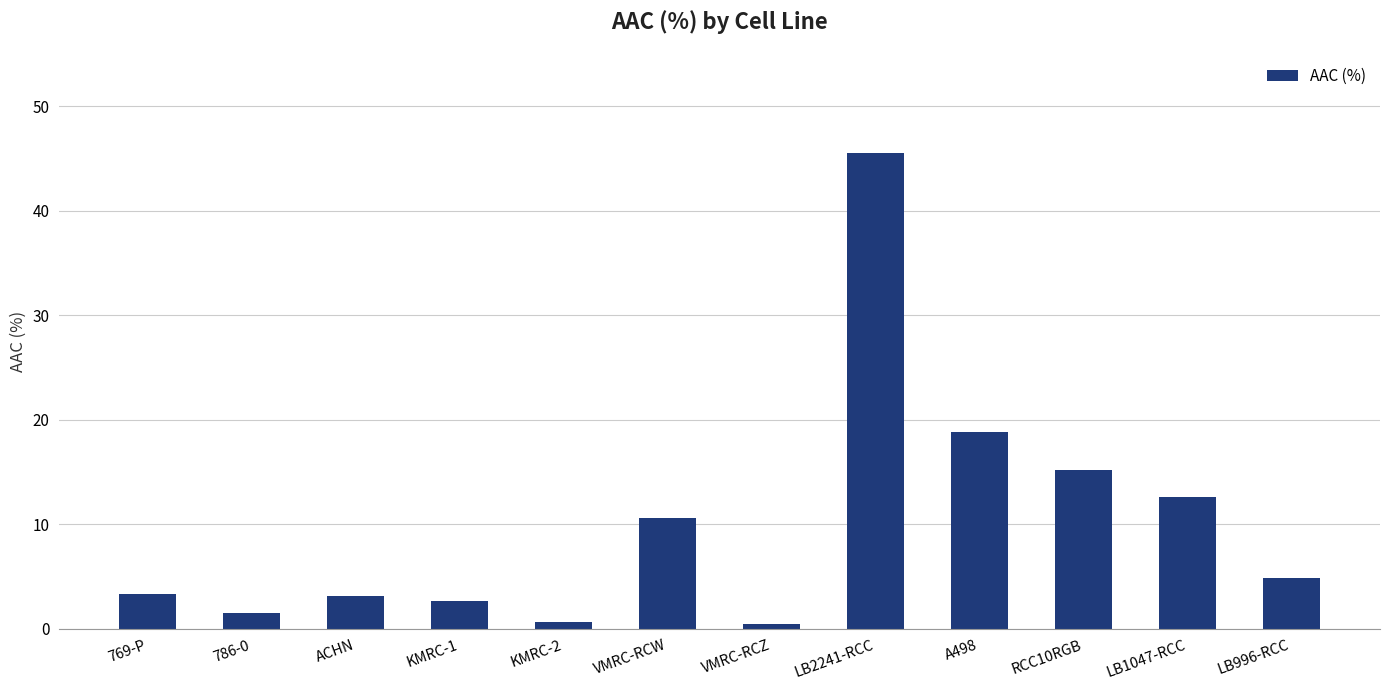

What is the greatest value displayed?

45.6